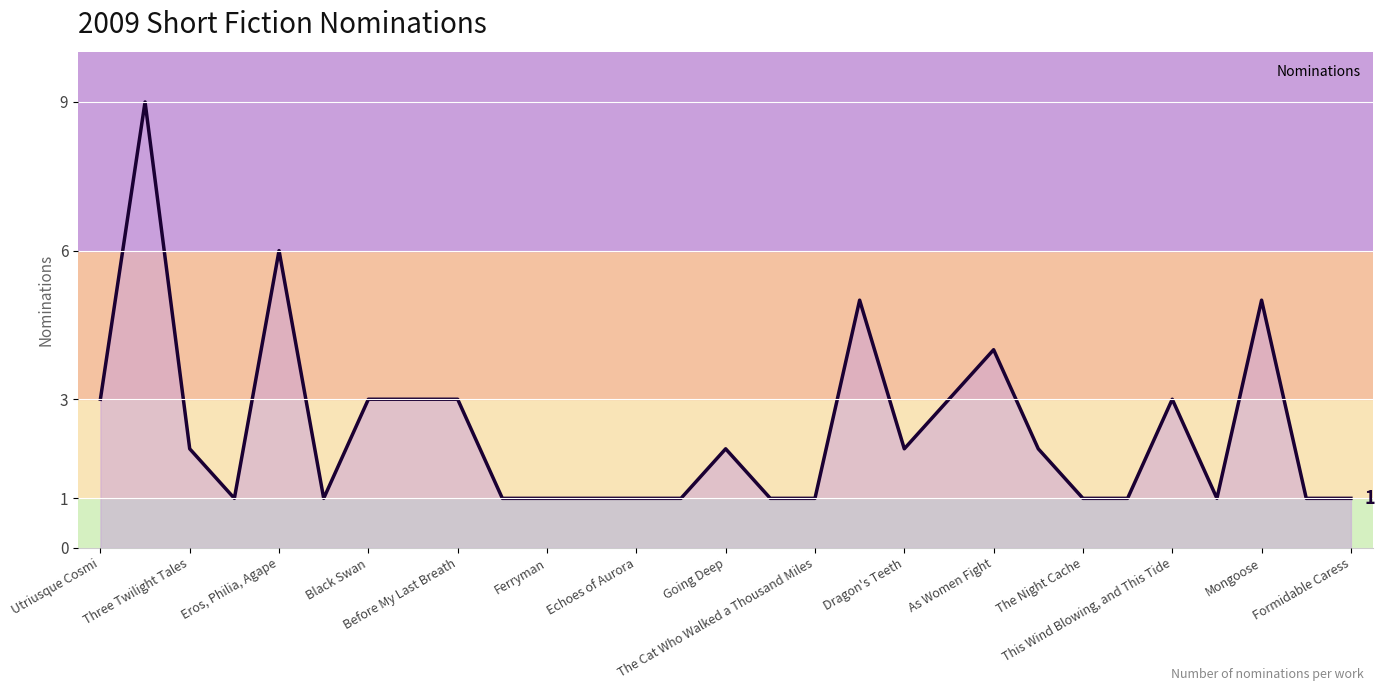

What is the difference between the maximum and minimum values?

8